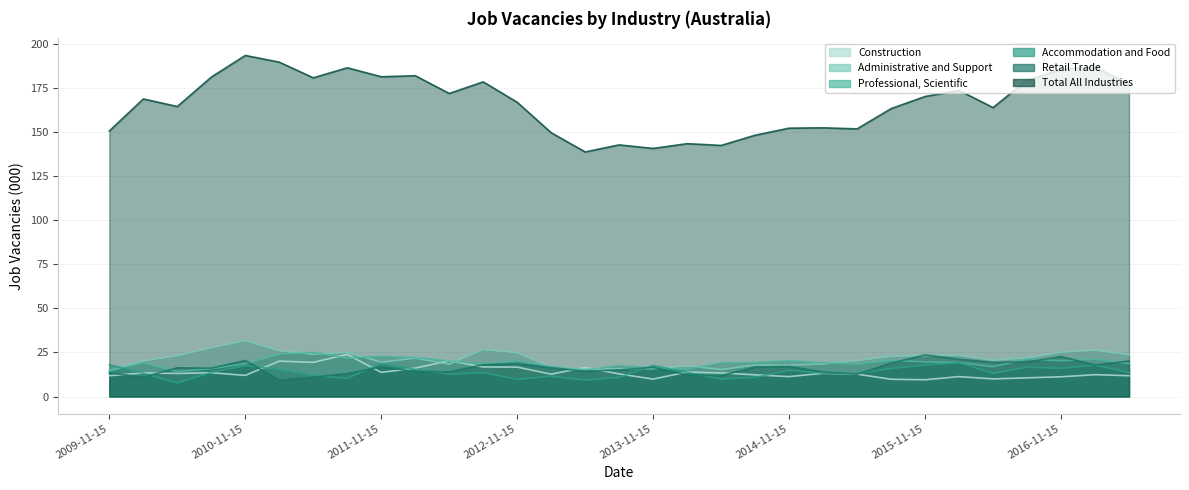

List the series in order of their peak value, lowest first.

Accommodation and Food, Retail Trade, Construction, Professional, Scientific, Administrative and Support, Total All Industries